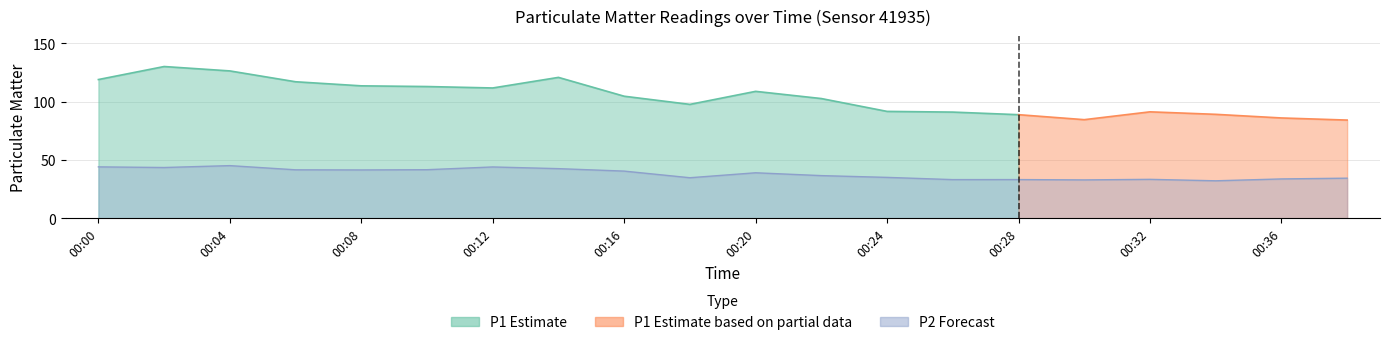

How many values are below 39?

10